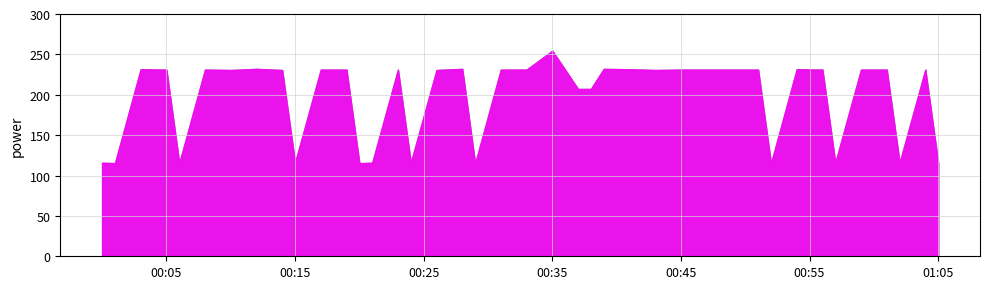

What is the sum of all values?

7834.1